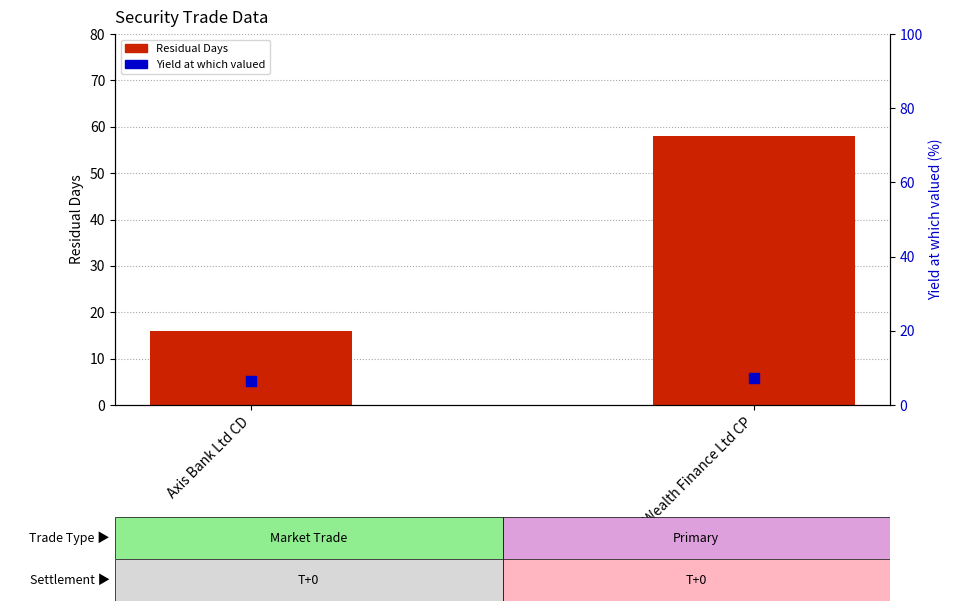

Which series contains the highest Y value?

Residual Days